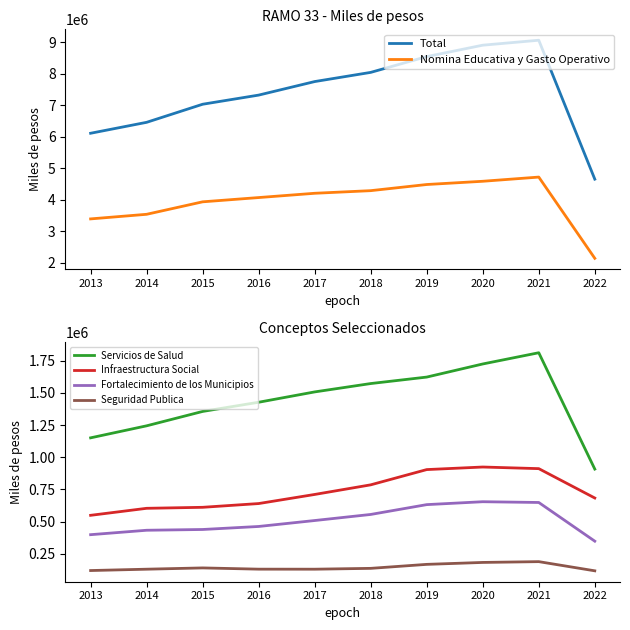

True or false: Seguridad Publica and Nomina Educativa y Gasto Operativo cross at least once.

False